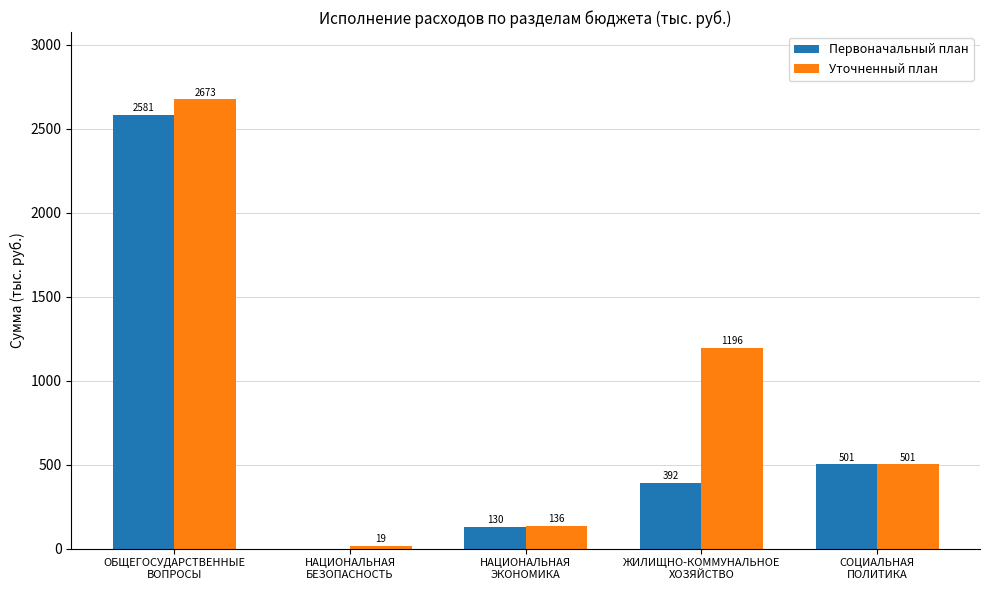

Which series has the largest total across all categories?

Уточненный план